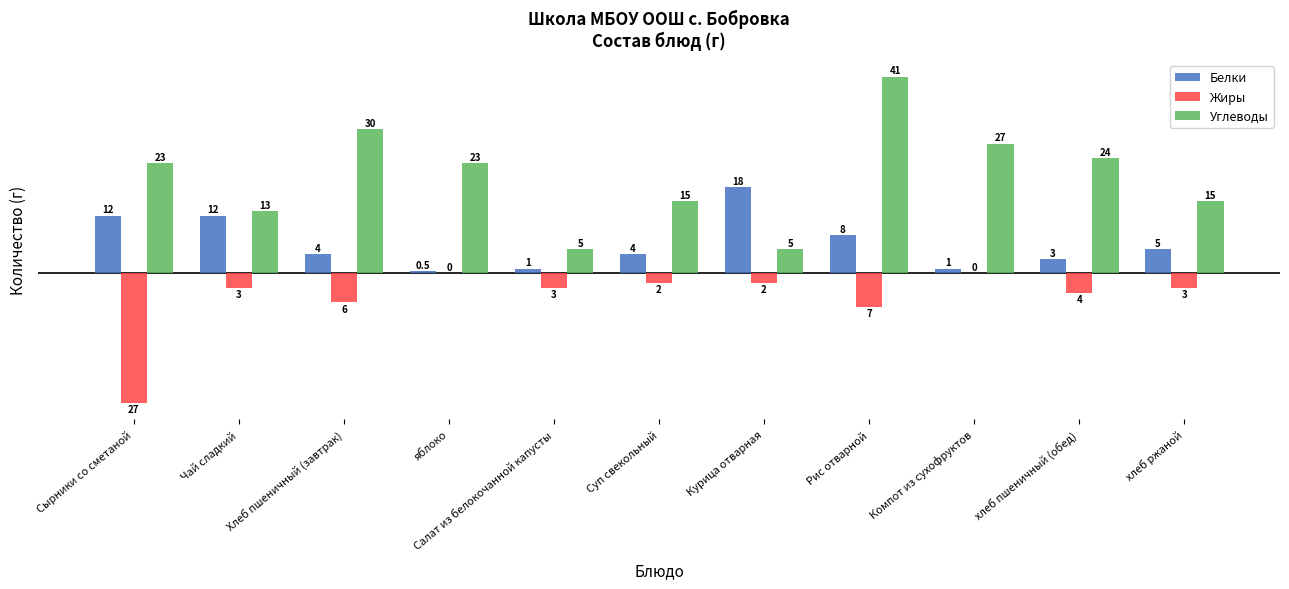

At which category does the chart reach its peak across all series?

Рис отварной